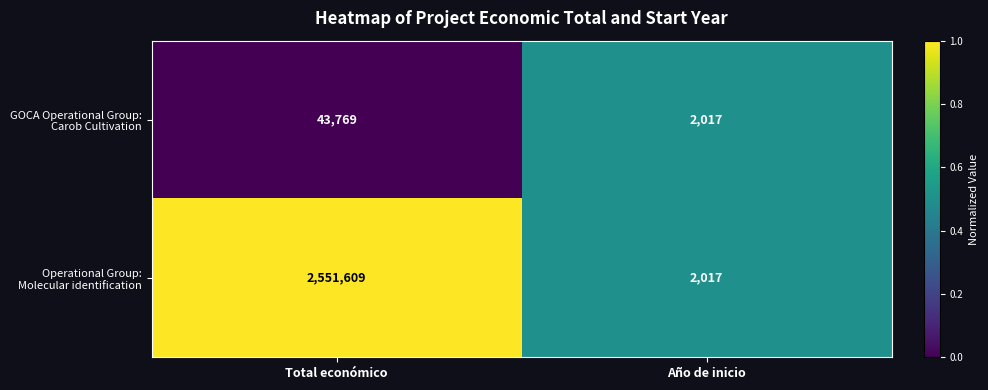

What is the minimum value shown in the chart?

2017